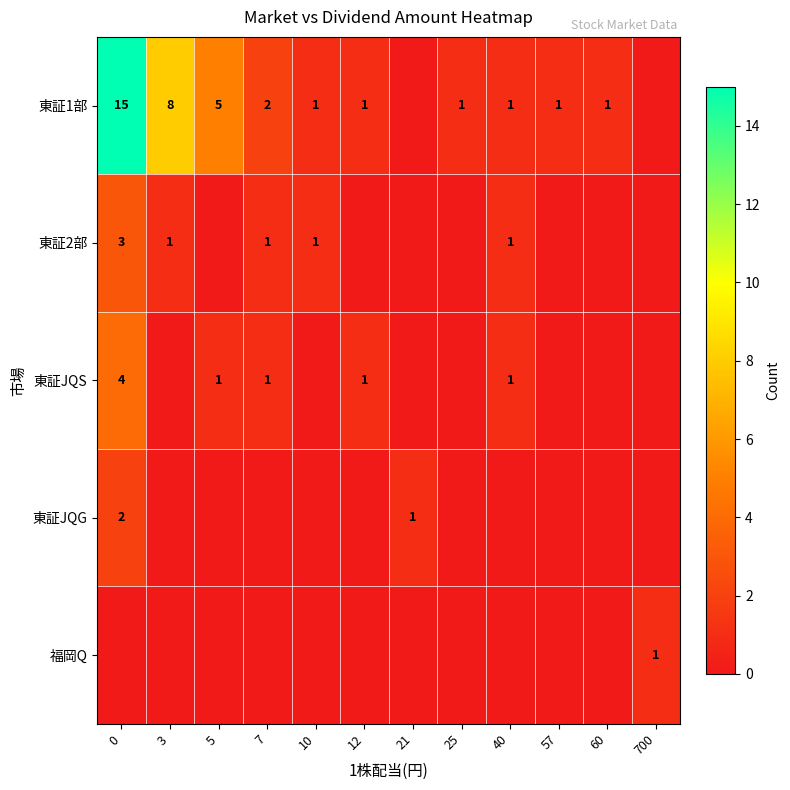

Is it true that 東証1部 equals 1 at 12?

True